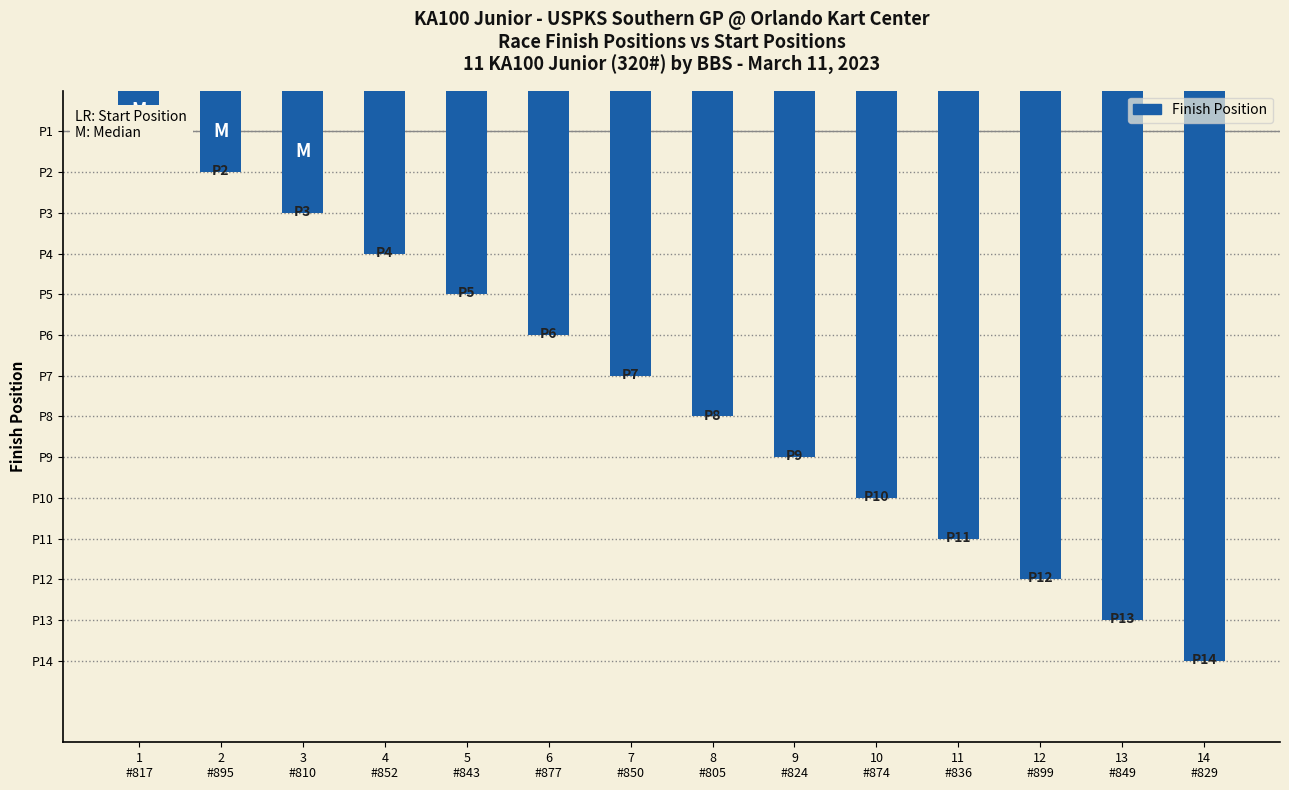

What is the sum of all values?

105